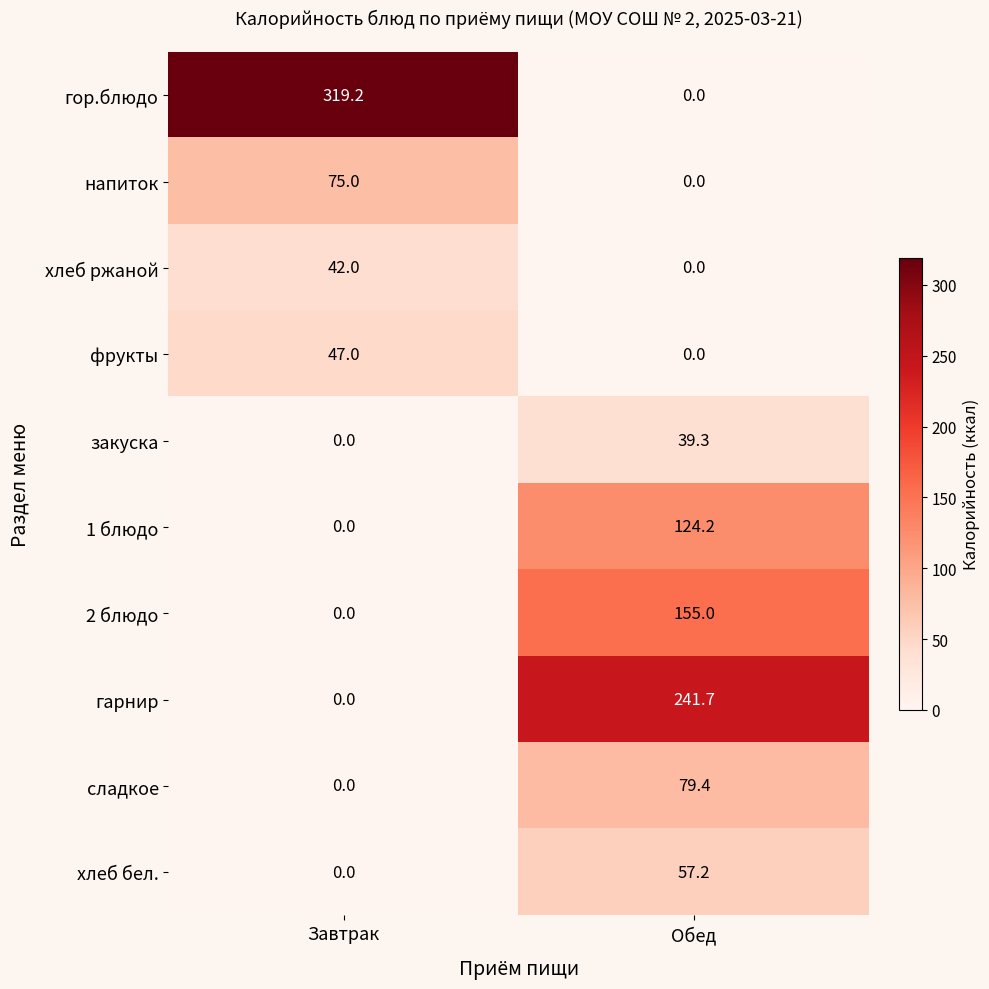

Reading left to right, list all the values displayed in this chart.

гор.блюдо: 319.2	0.0
напиток: 75.0	0.0
хлеб ржаной: 42.0	0.0
фрукты: 47.0	0.0
закуска: 0.0	39.3
1 блюдо: 0.0	124.2
2 блюдо: 0.0	155.0
гарнир: 0.0	241.7
сладкое: 0.0	79.4
хлеб бел.: 0.0	57.2